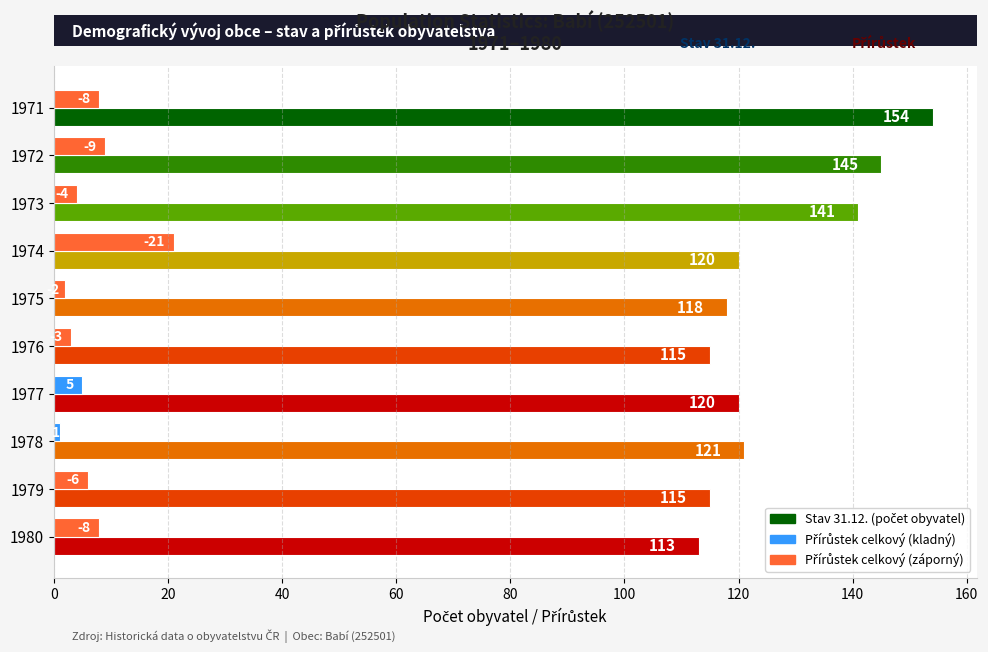

What is the maximum value shown in the chart?

154